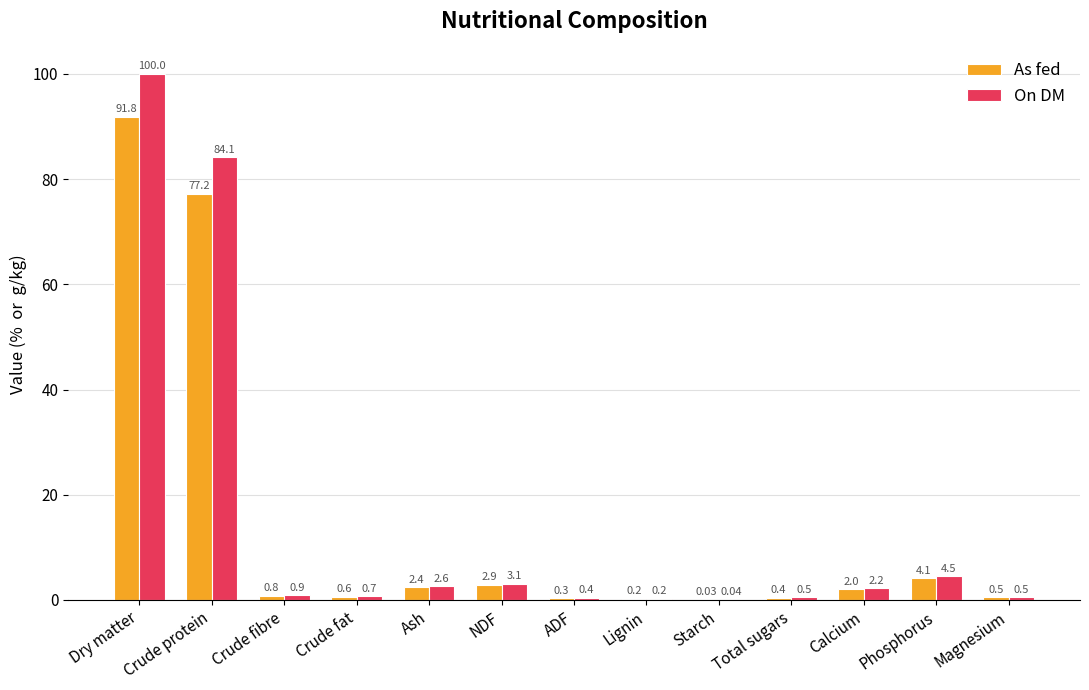

How many groups of bars are there?

13